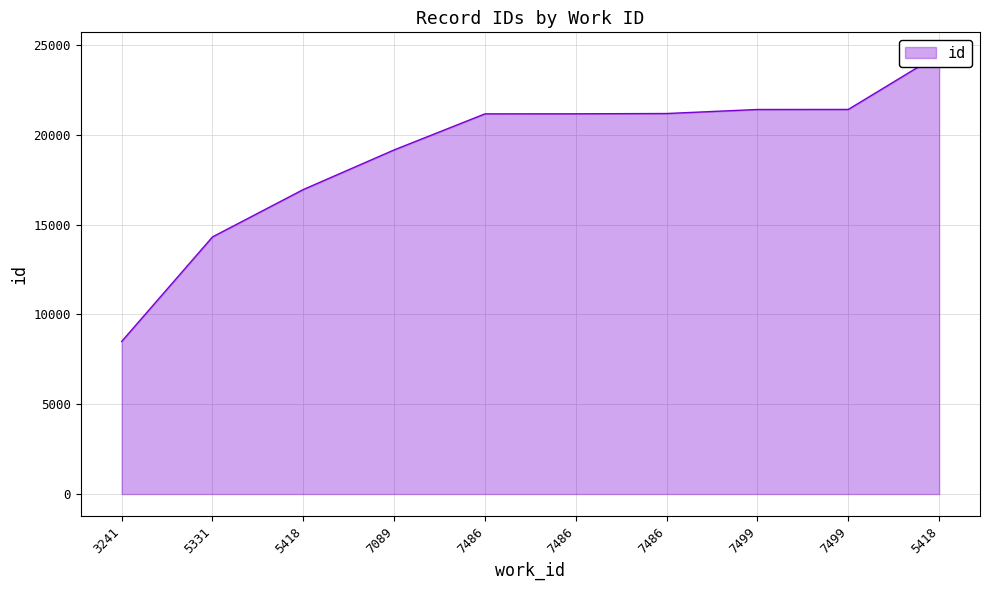

Does the chart display data point markers on the line(s)?

No